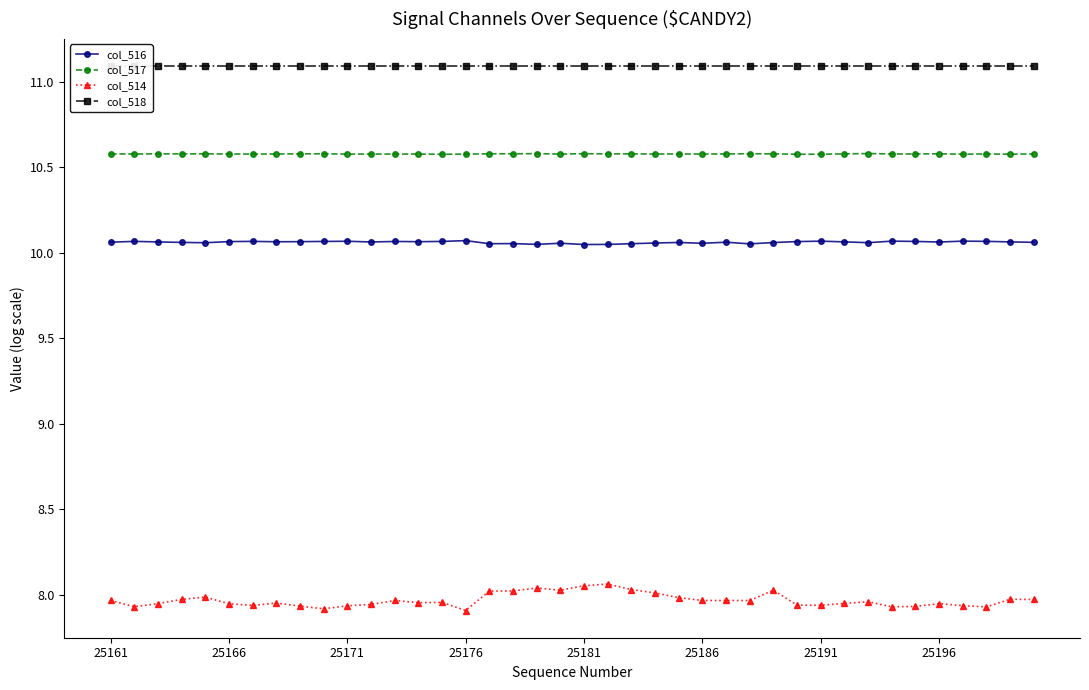

Rank the series at 17 from lowest to highest value.

col_514, col_516, col_517, col_518